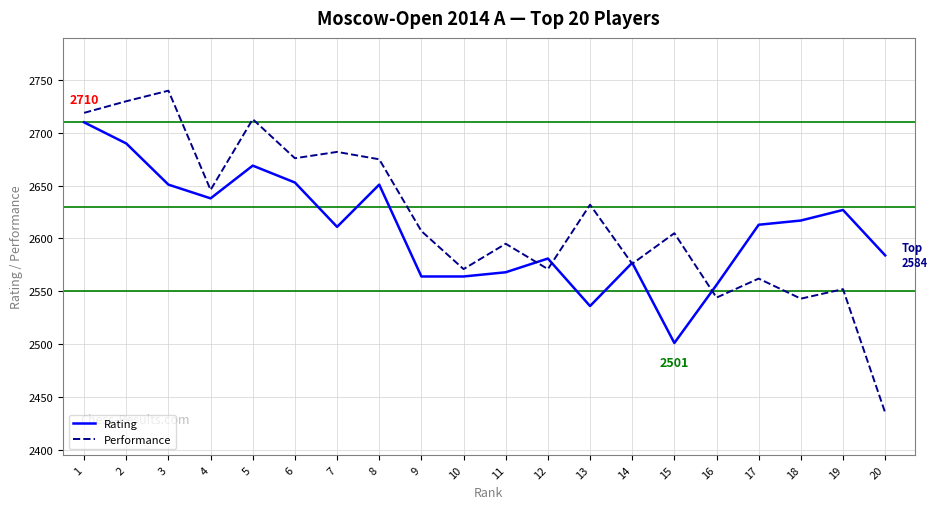

What value does the Rating series have at 11, to the nearest 10?

2570